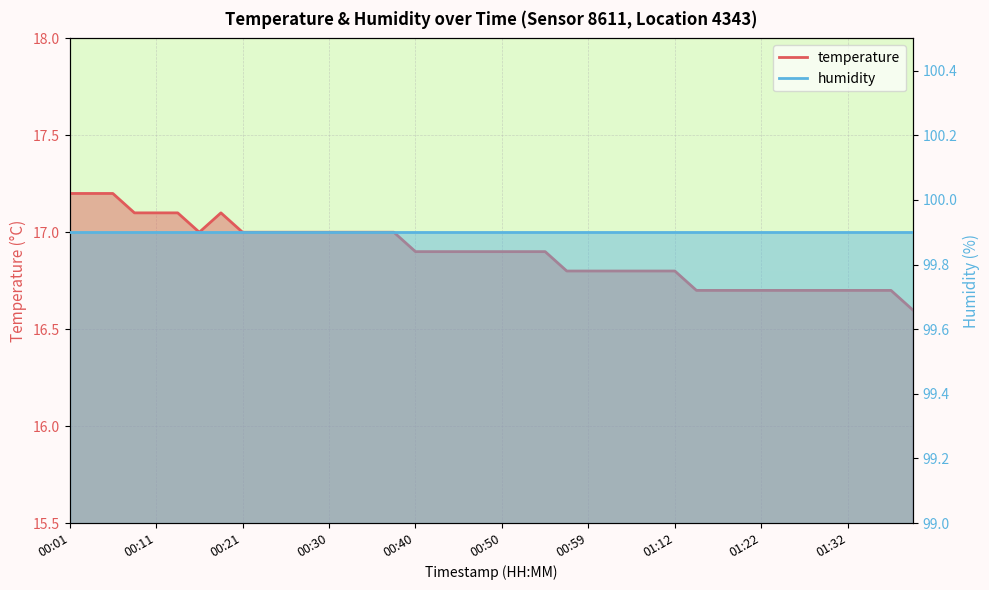

The value at 00:47 is 16.9. True or false?

True